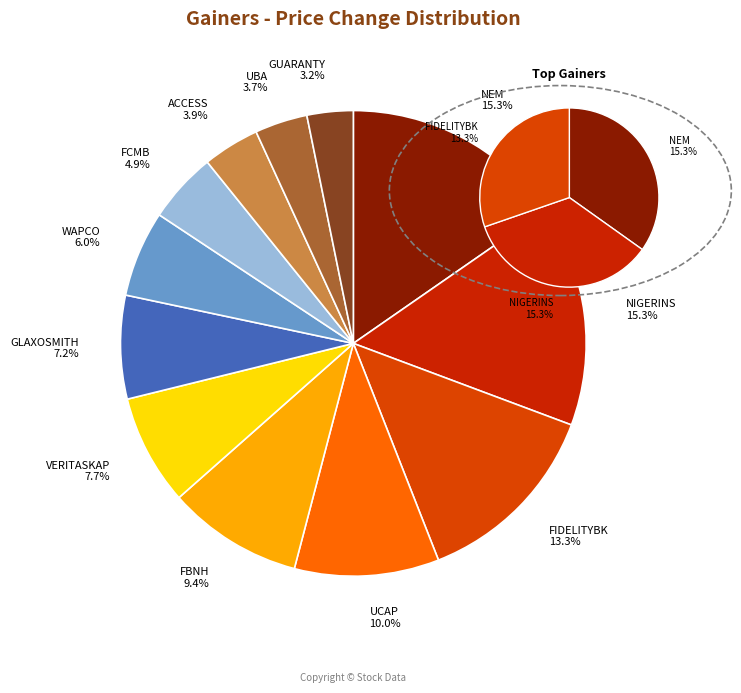

What is the largest slice in the pie chart?

NEM